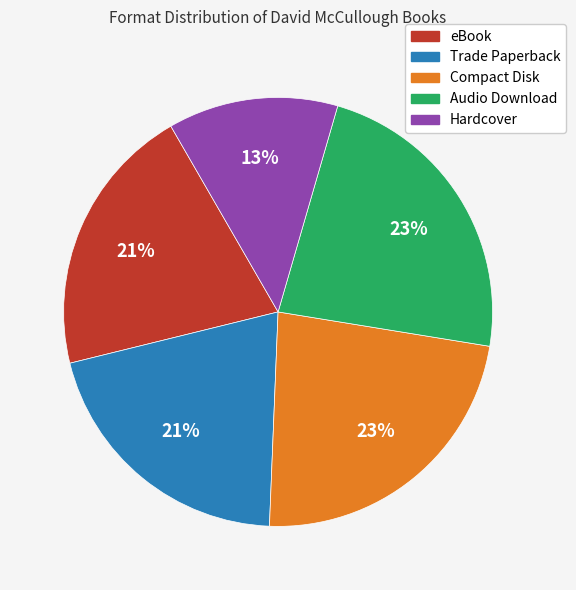

To the nearest percent, what is the average slice percentage?

20%